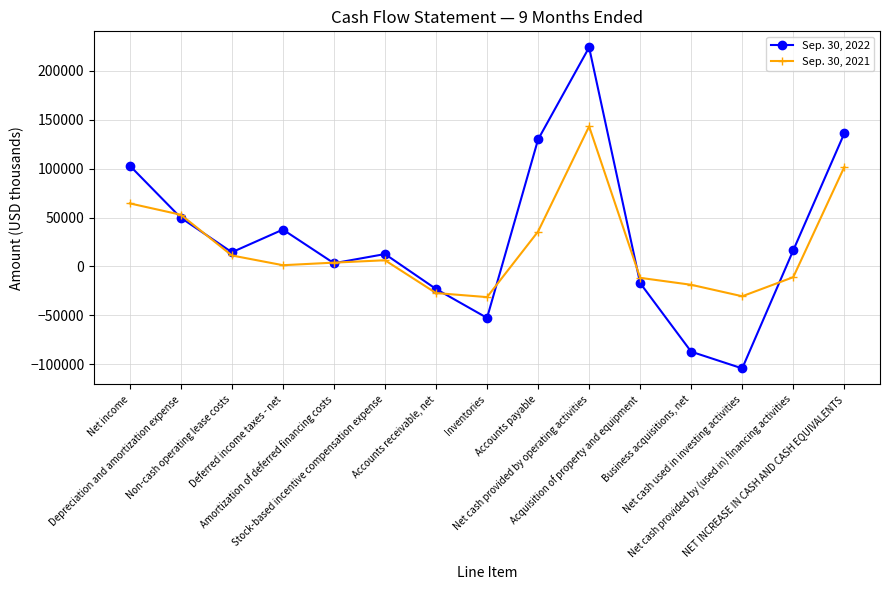

Which category has the highest value in the Sep. 30, 2022 series?

Net cash provided by operating activities